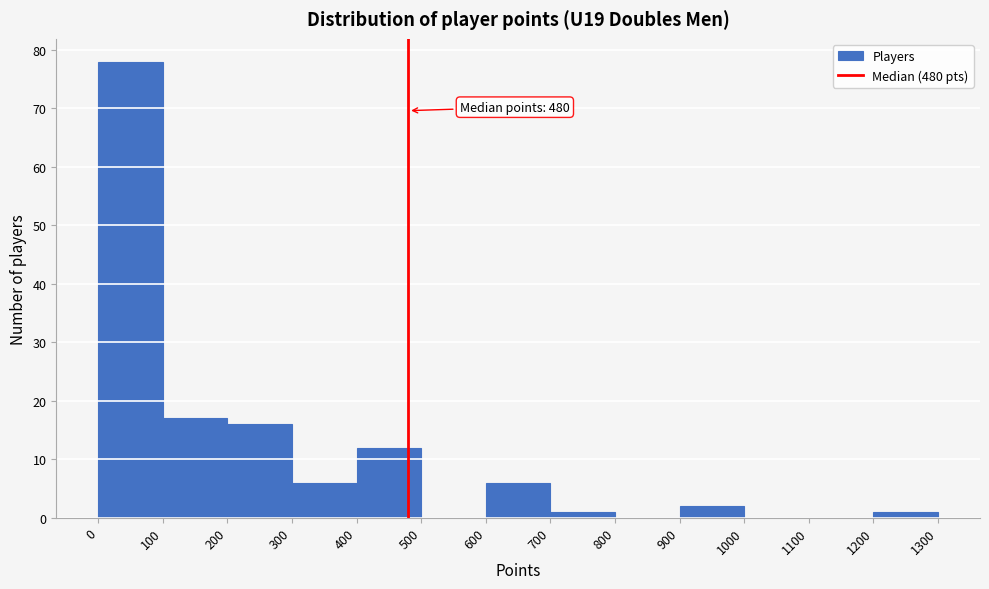

Which range on the x-axis has the tallest bar?

0 to 100